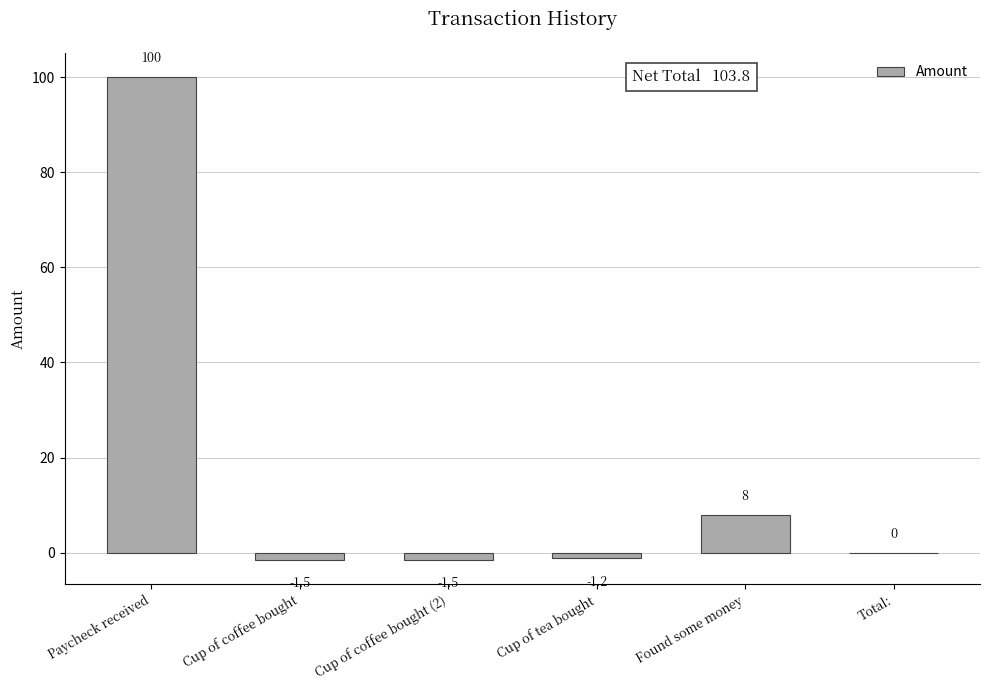

Reading left to right, transcribe all the data shown in this chart.

100.0	-1.5	-1.5	-1.2	8.0	0.0